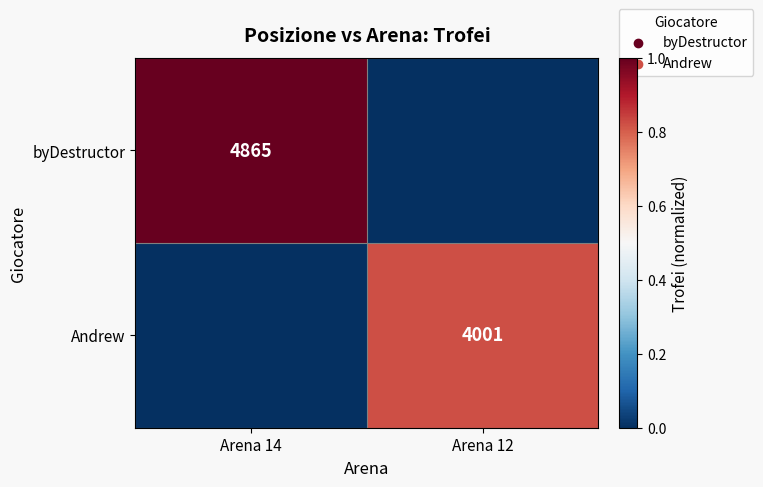

True or false: byDestructor has a value of 7647 at Arena 14.

False